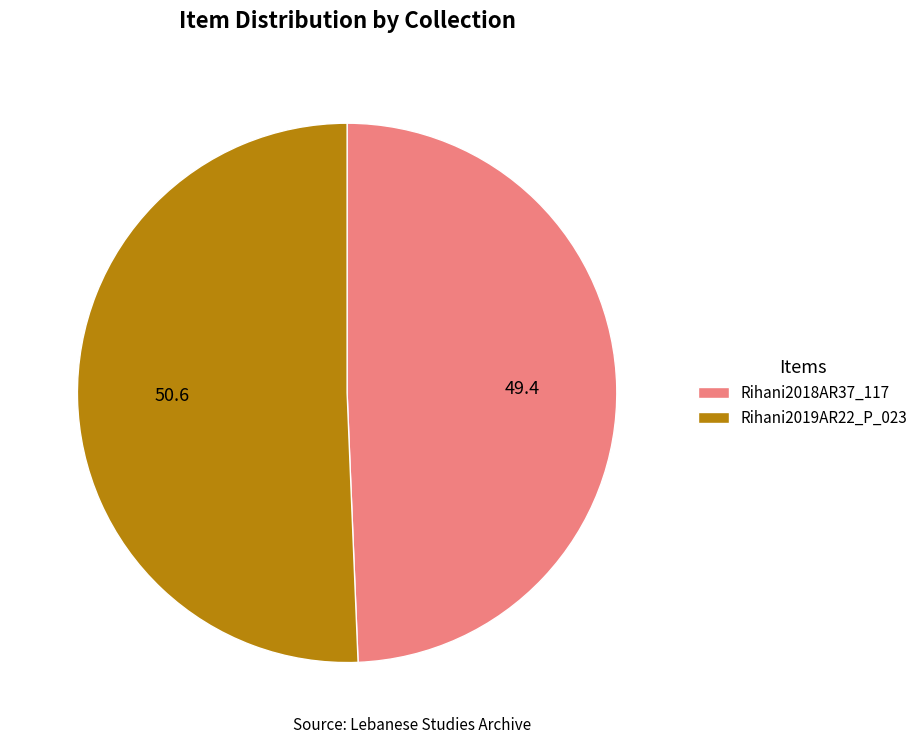

Rank the categories by value from lowest to highest.

Rihani2018AR37_117, Rihani2019AR22_P_023